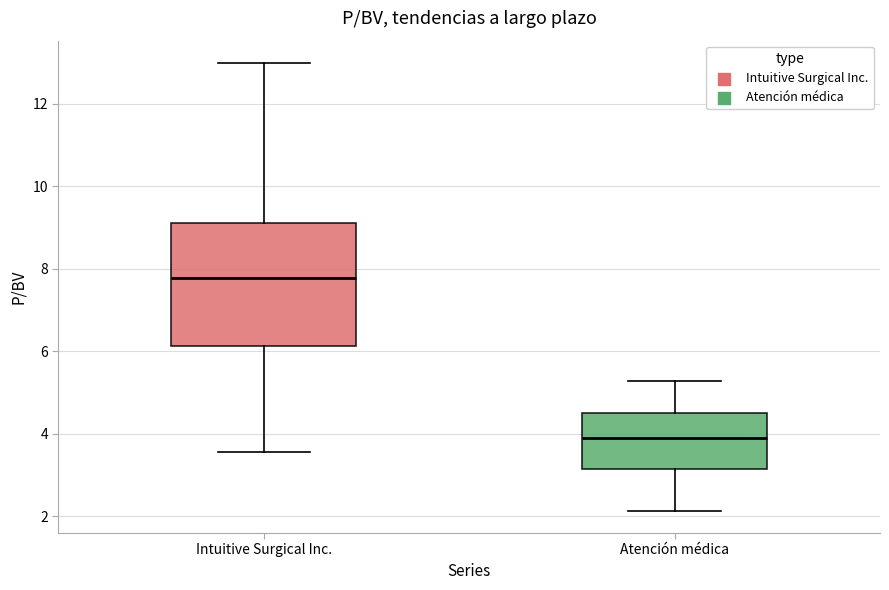

Reading left to right, read every box against the y-axis: the position of its median line, the range the box covers, and the ends of its whiskers. The values are not printed on the chart, so give them approximately, as read against the axis.

Intuitive Surgical Inc.: median 7.8, box 6.2 to 9.2, whiskers 3.6 to 13.0
Atención médica: median 3.8, box 3.2 to 4.6, whiskers 2.2 to 5.2